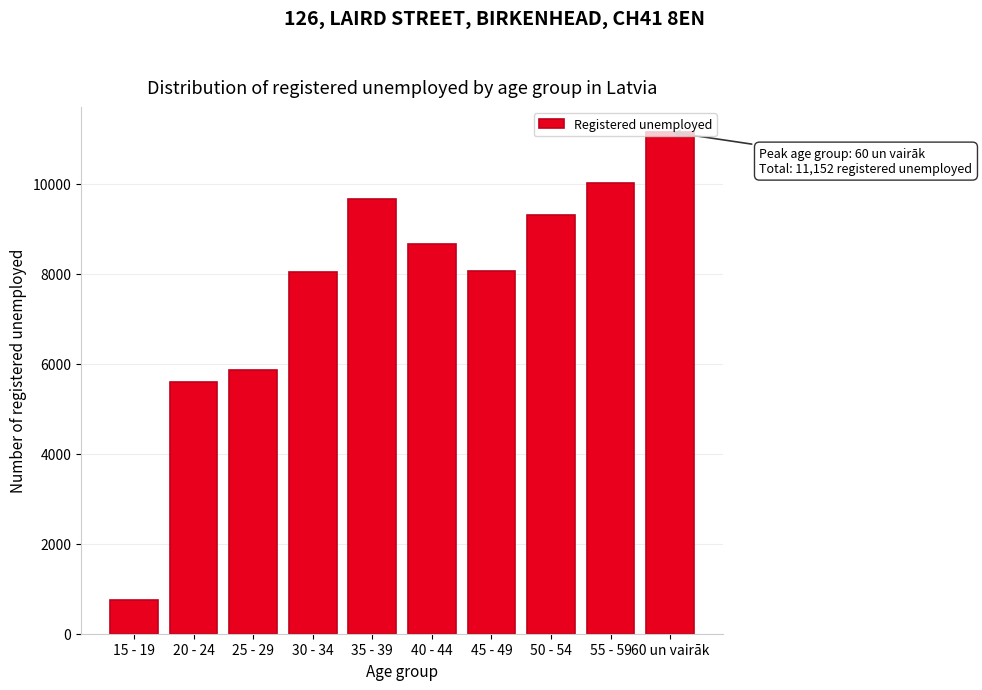

What is the approximate value at 40 - 44?

8656